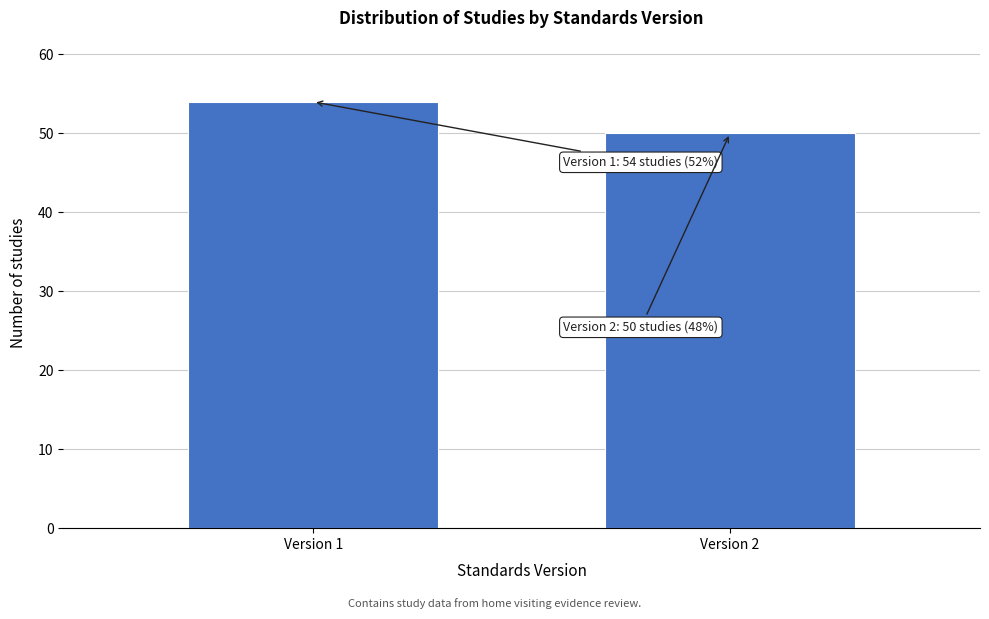

Reading left to right, list all the values displayed in this chart.

54	50